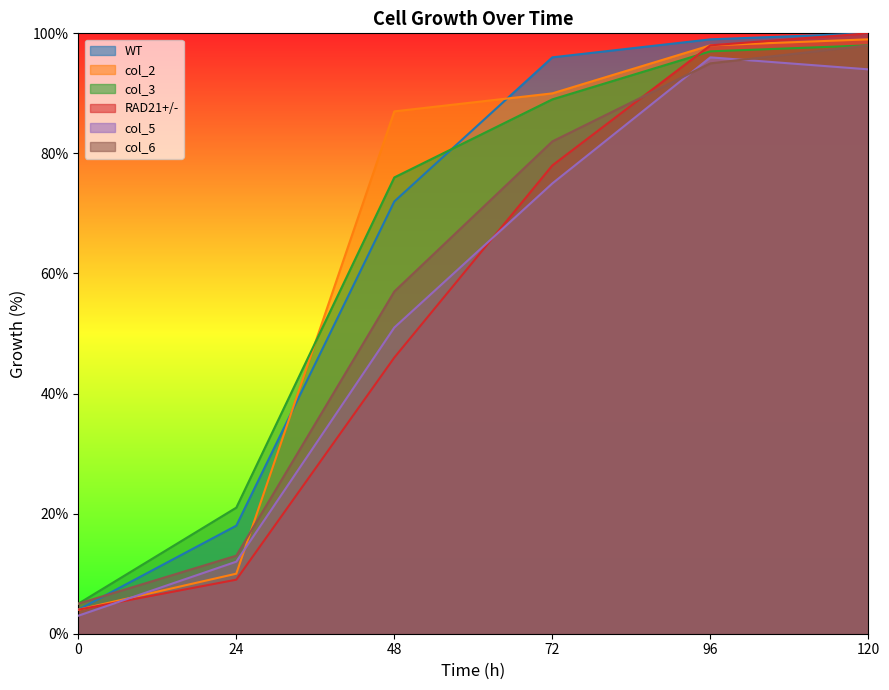

At how many categories does at least one series exceed 51?

4